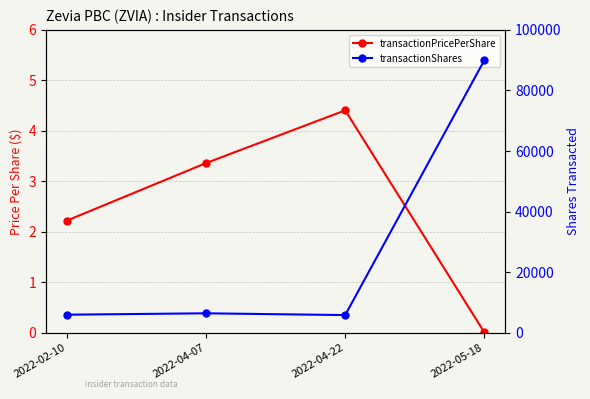

How many data points does each series have?

4